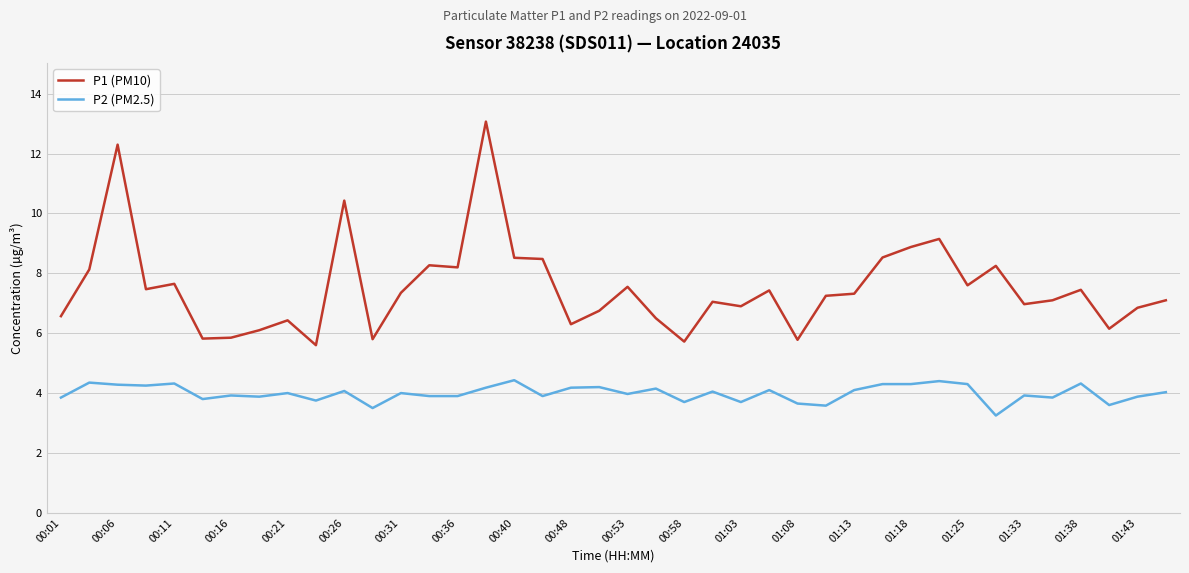

True or false: P2 (PM2.5) and P1 (PM10) cross at least once.

False